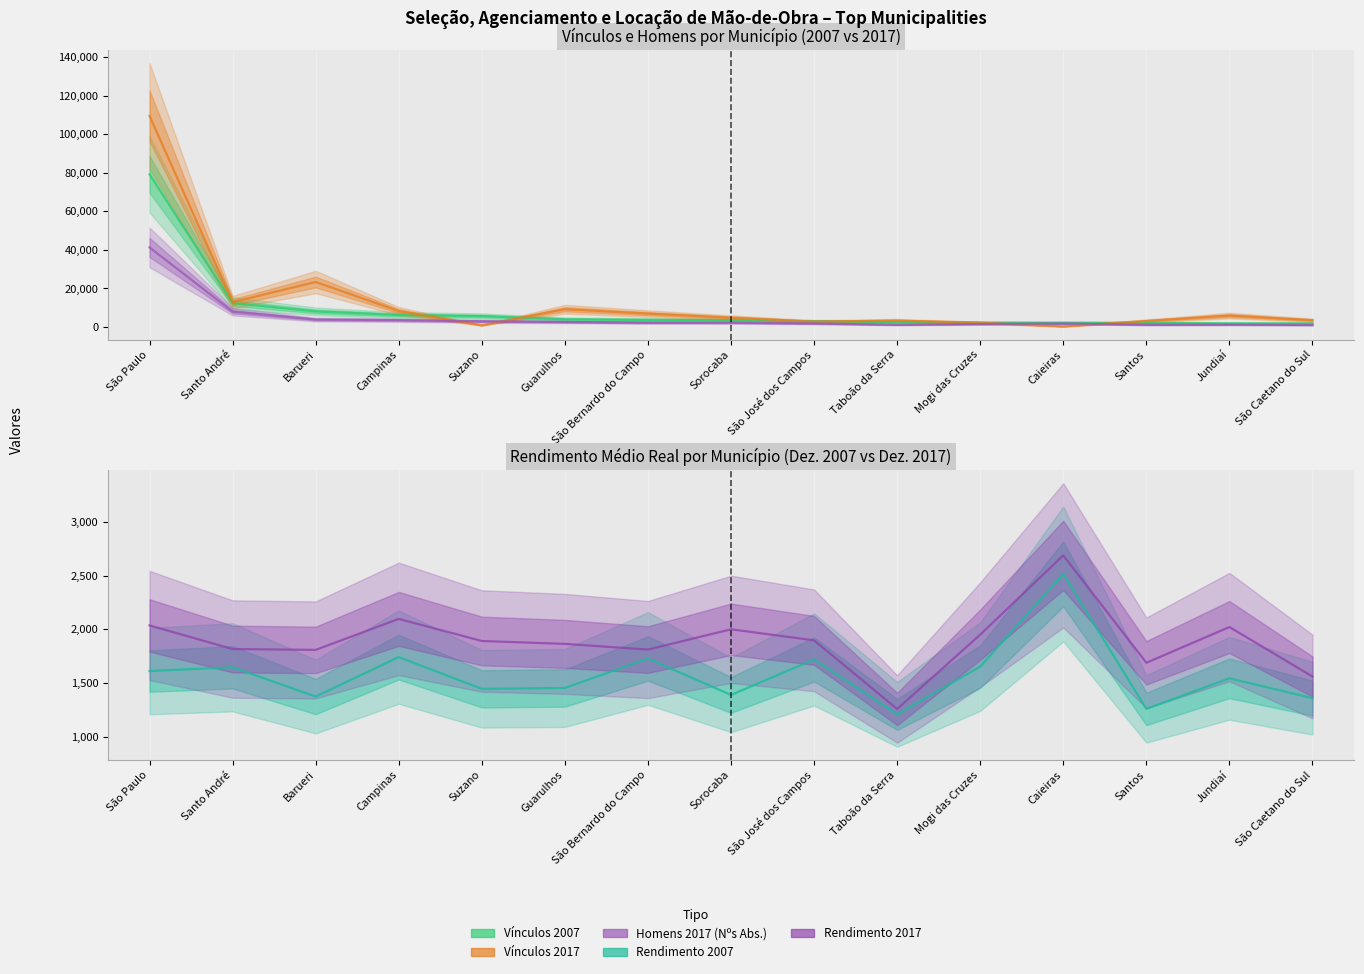

Reading left to right, what are all the values shown in this chart?

Vínculos 2007: 79184	12353	8059	6162	5619	3942	3635	3529	2906	2516	2213	2172	2089	1844	1817
Vínculos 2017: 109560	12861	23309	8224	836	9175	6889	4782	2752	3297	2159	264	3088	5884	3462
Homens 2017 (Nºs Abs.): 41255	7931	3824	3511	2904	2552	2191	2195	1790	1123	1479	1771	1105	1175	994
Rendimento 2007: 1611	1646	1373	1741	1445	1453	1728	1388	1719	1207	1652	2516	1258	1543	1358
Rendimento 2017: 2036	1816	1808	2097	1891	1864	1811	2000	1897	1257	1950	2689	1688	2021	1560